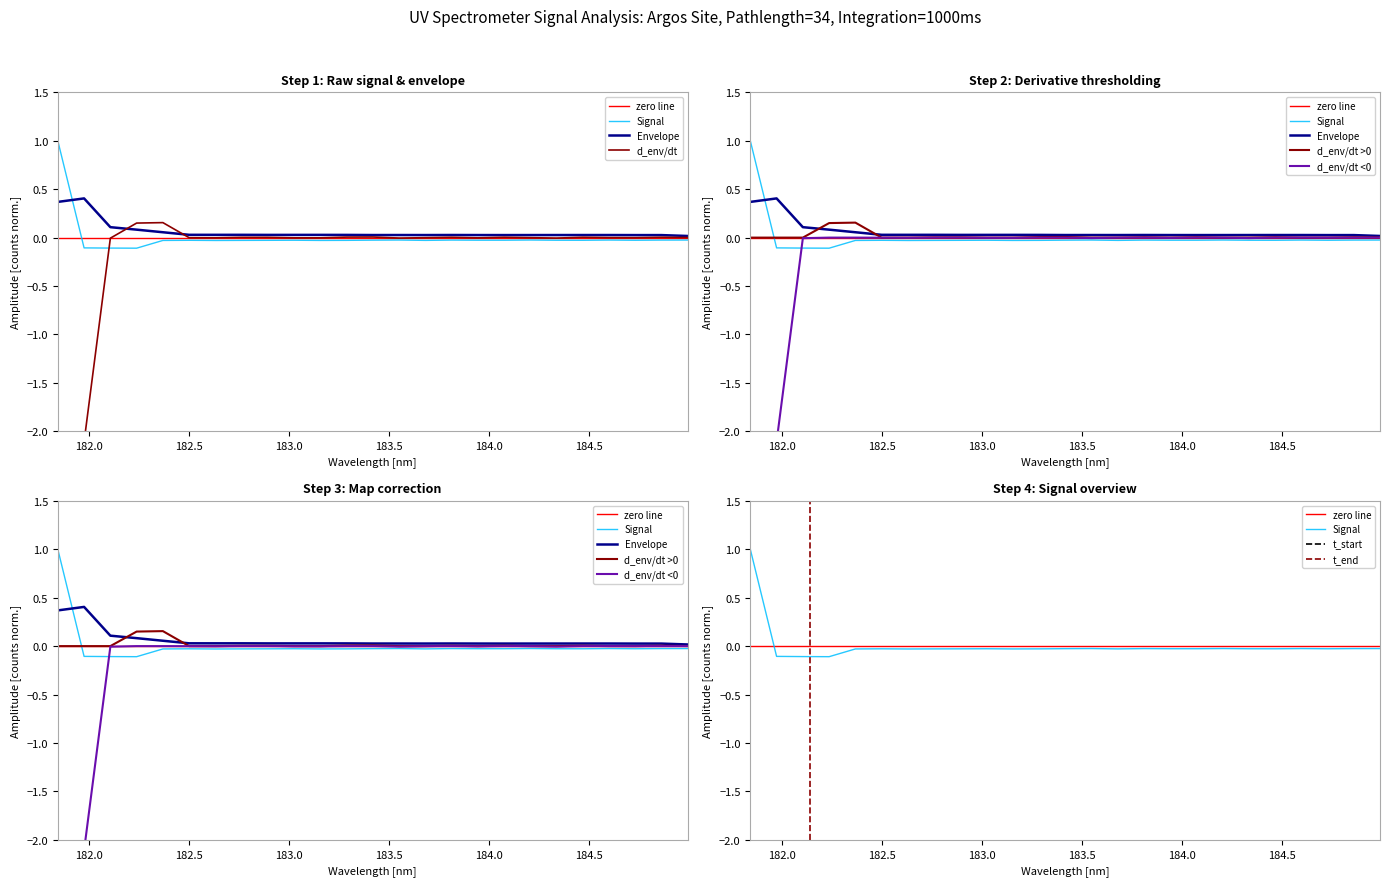

What is the difference between the maximum and minimum values?

1.1